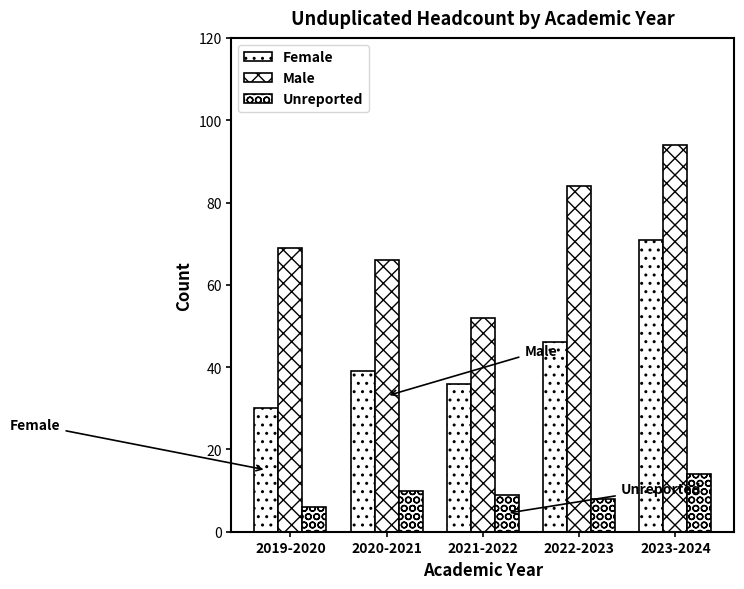

What position from the left is 2022-2023?

4